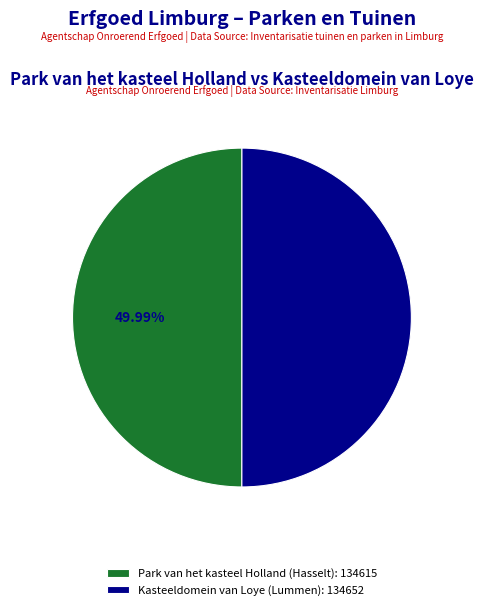

To the nearest percent, what portion does Kasteeldomein van Loye represent?

50%